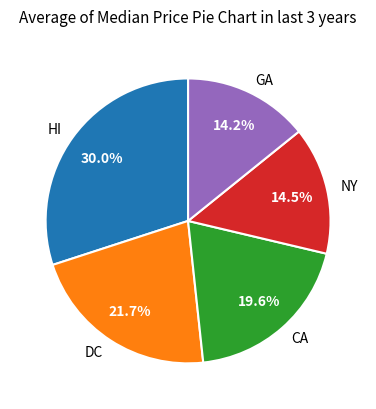

Is there any slice that represents more than half of the pie?

No